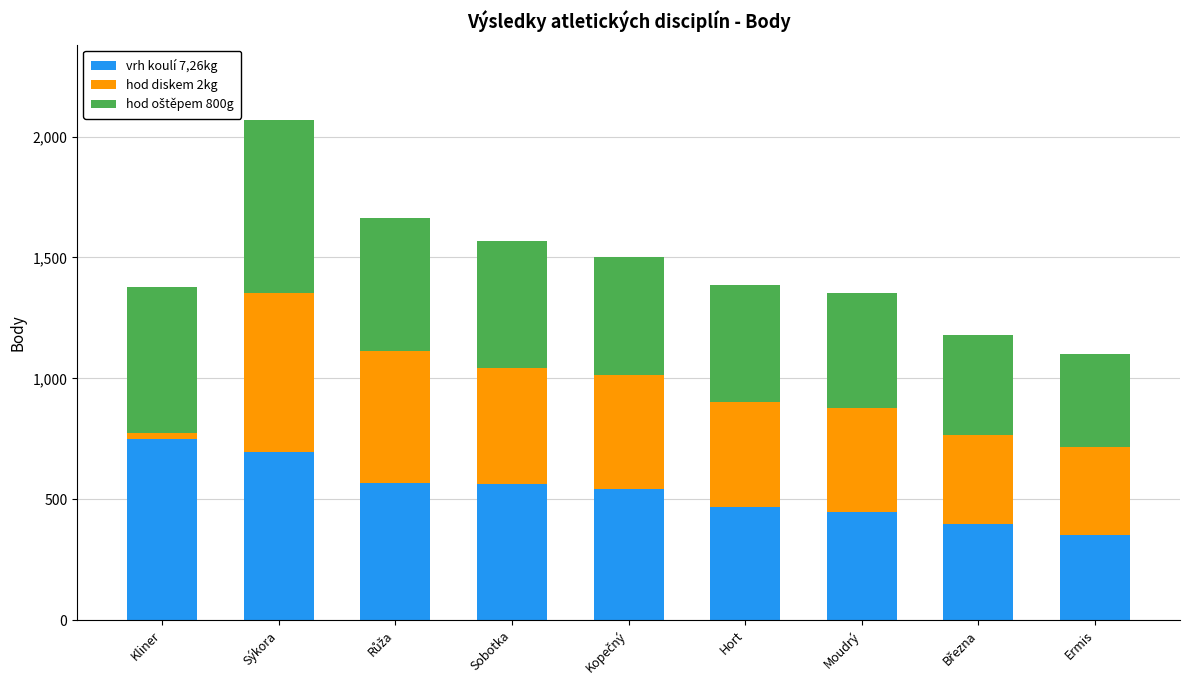

At which category is the sum across all series the highest?

Sýkora